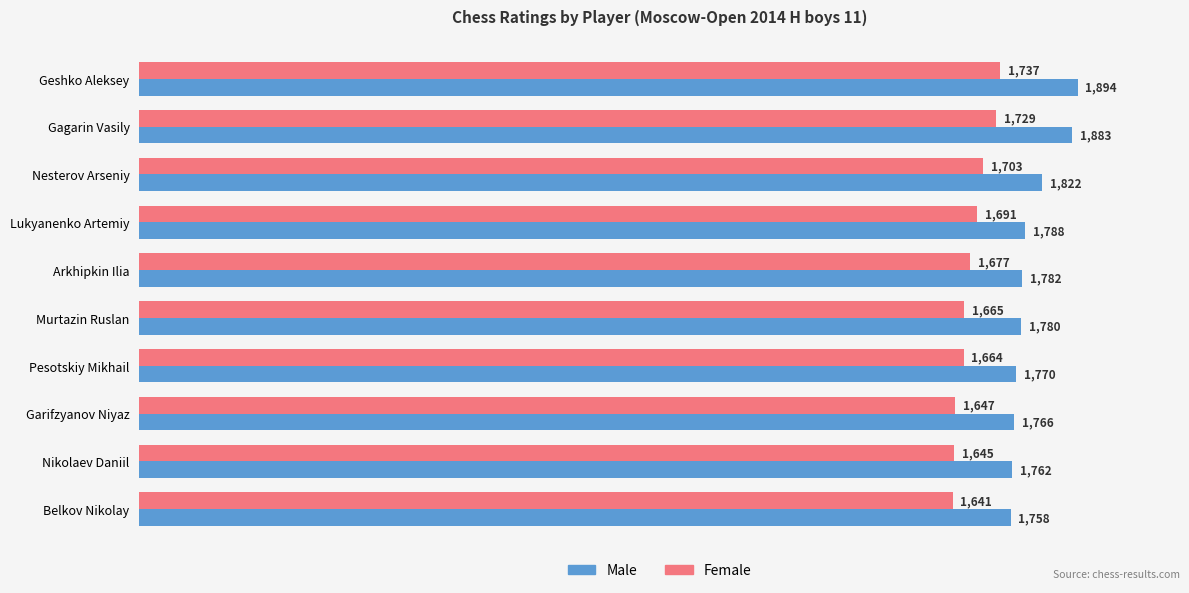

At which label is Male closest to 1826?

Nesterov Arseniy